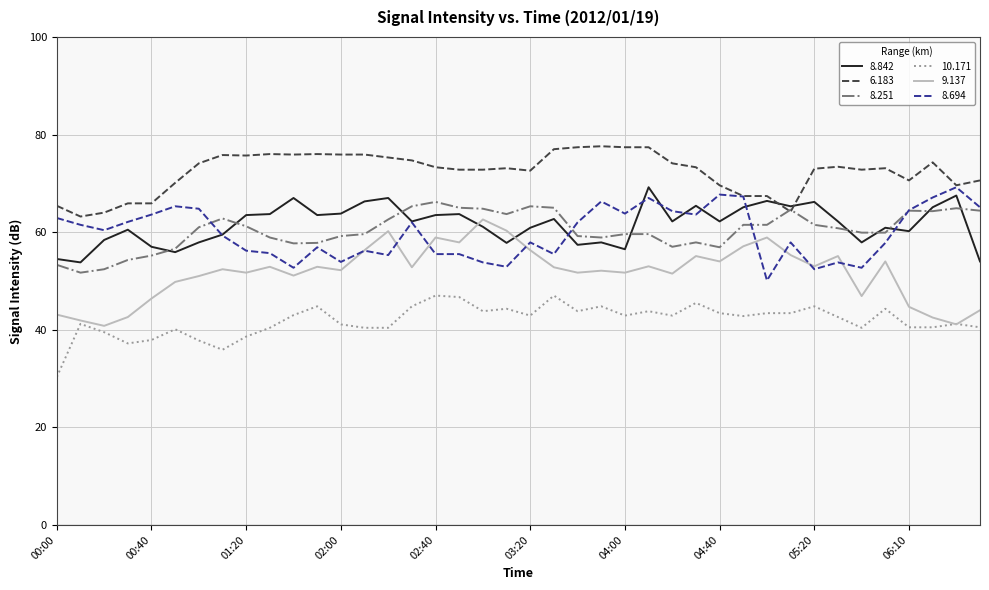

What is the lowest value of the 8.842 series?

53.8